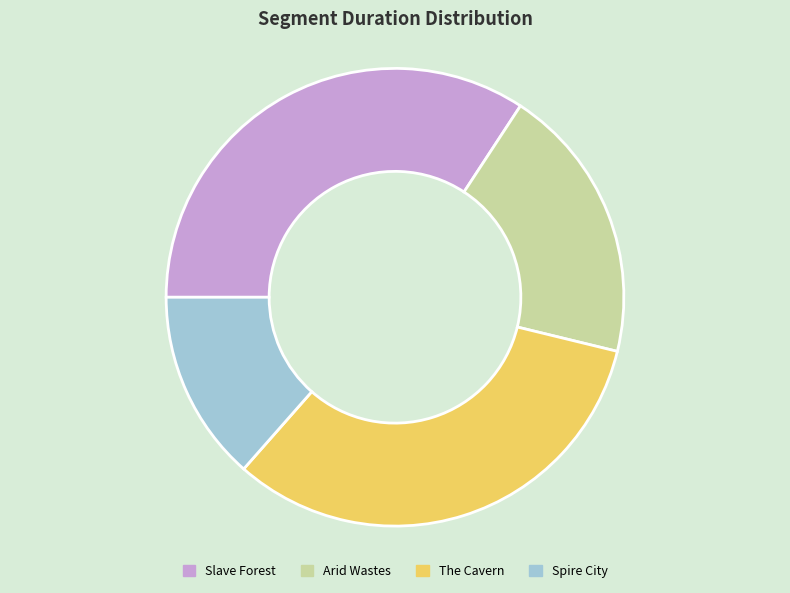

Which slice is the largest?

Slave Forest